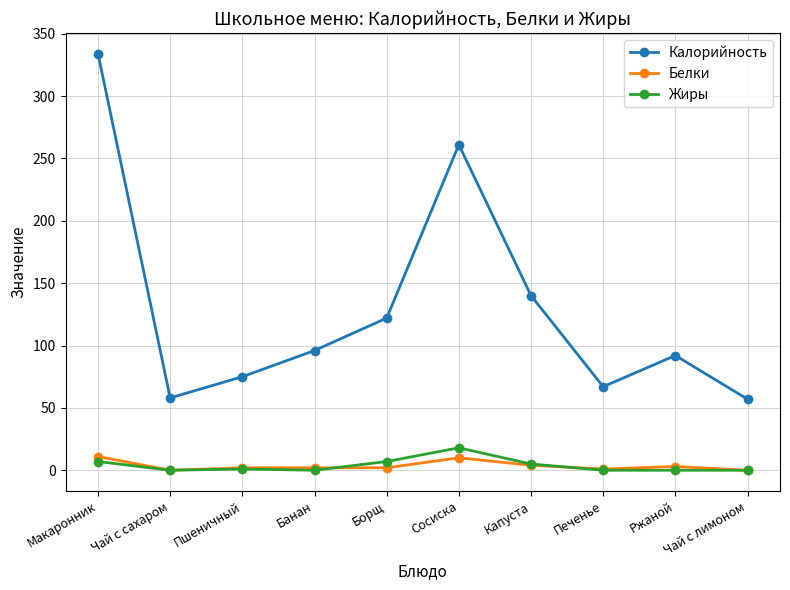

True or false: Белки and Калорийность intersect in this chart.

False